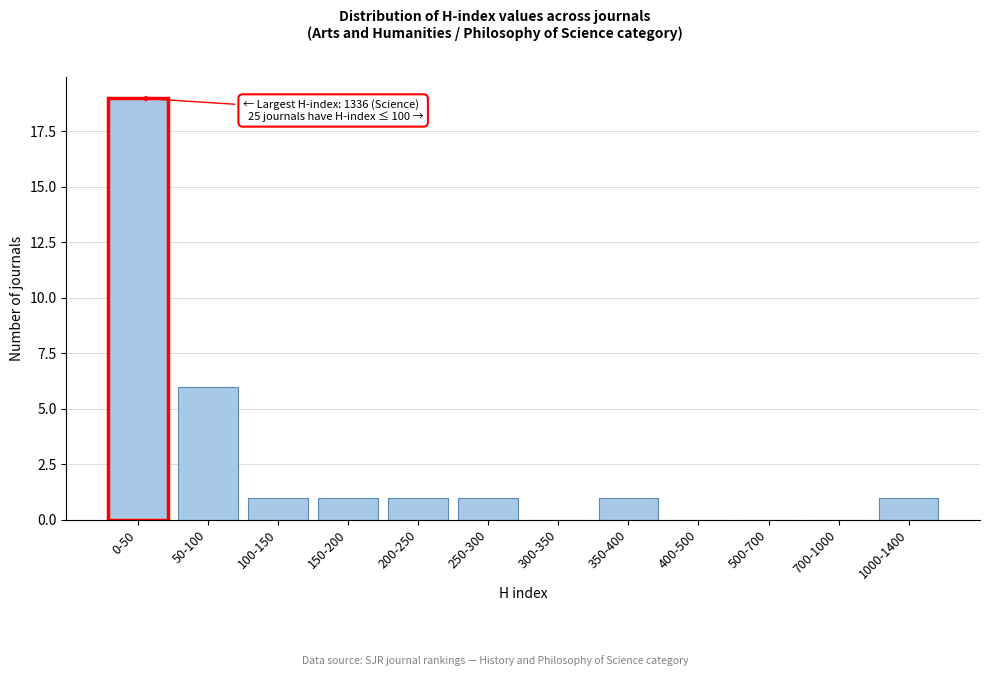

Reading left to right, extract all data points from this chart.

0-50=19	50-100=6	100-150=1	150-200=1	200-250=1	250-300=1	300-350=0	350-400=1	400-500=0	500-700=0	700-1000=0	1000-1400=1